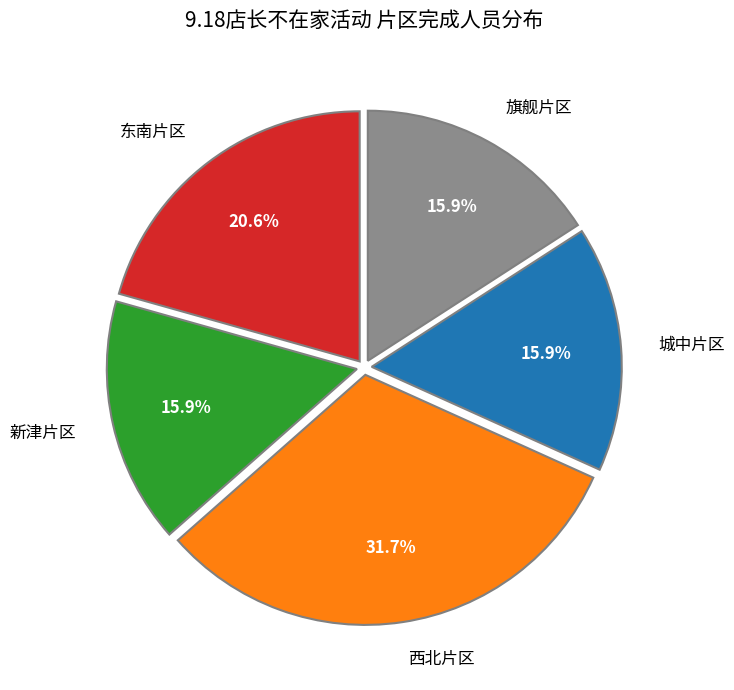

The 新津片区 slice represents 16% of the pie. True or false?

True